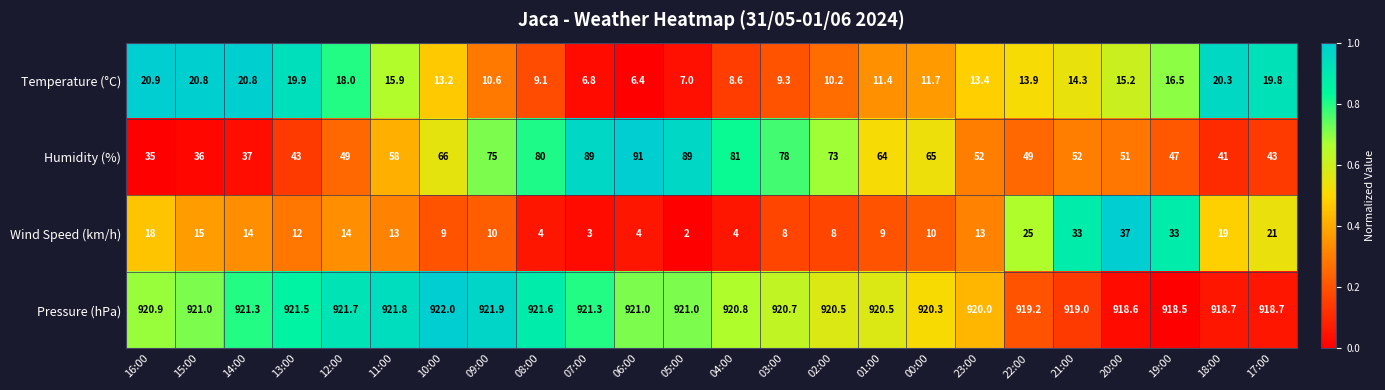

What is the total value across all series at 14:00?

993.1